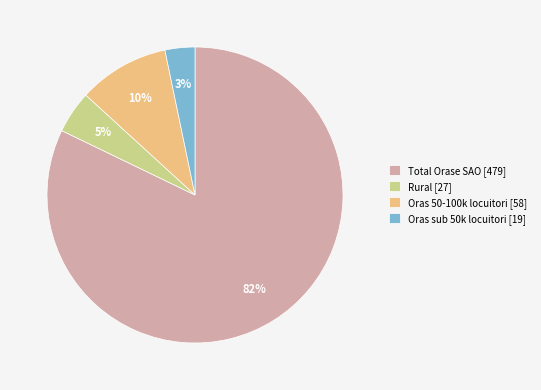

Which slice is the largest?

Total Orase SAO